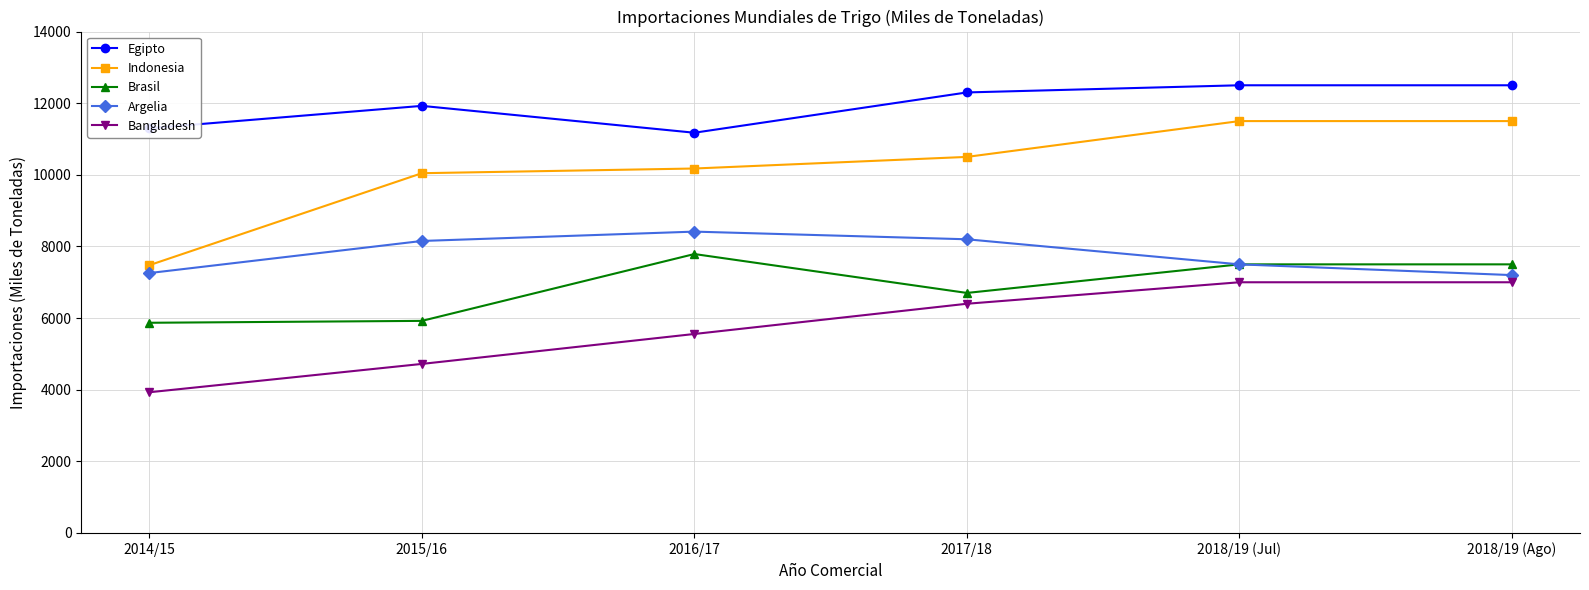

What is the difference between the highest and lowest values at 2016/17?

5619